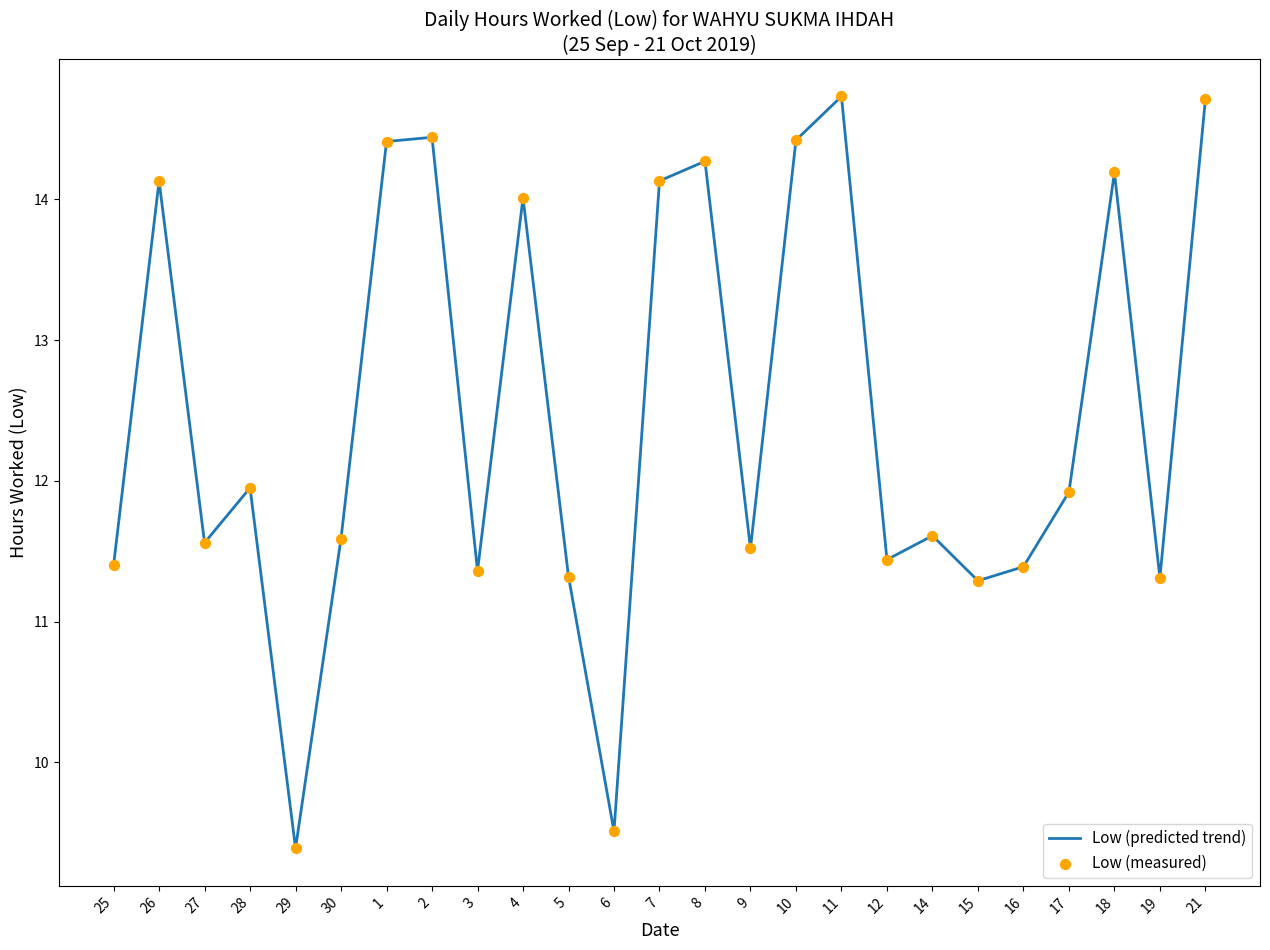

True or false: the data shows 15.1 at 16.

False